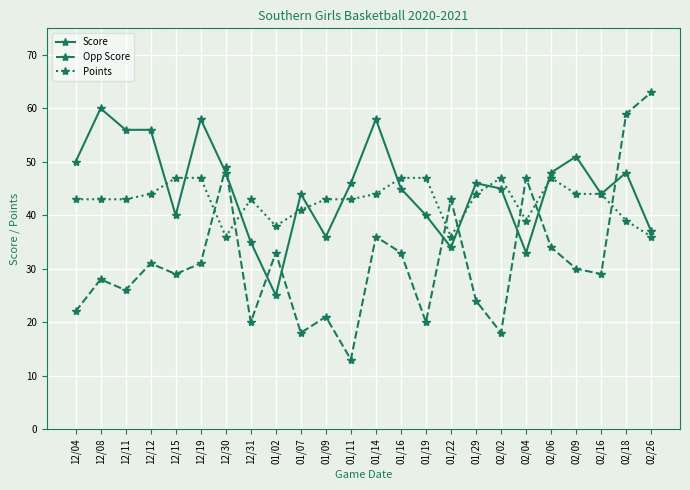

What is the value of the Points point at the 22nd from the left?

44